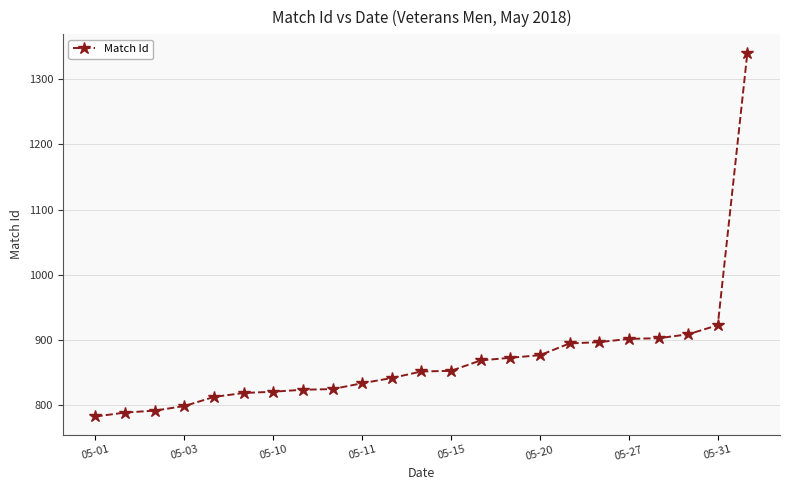

What is the smallest value displayed?

783